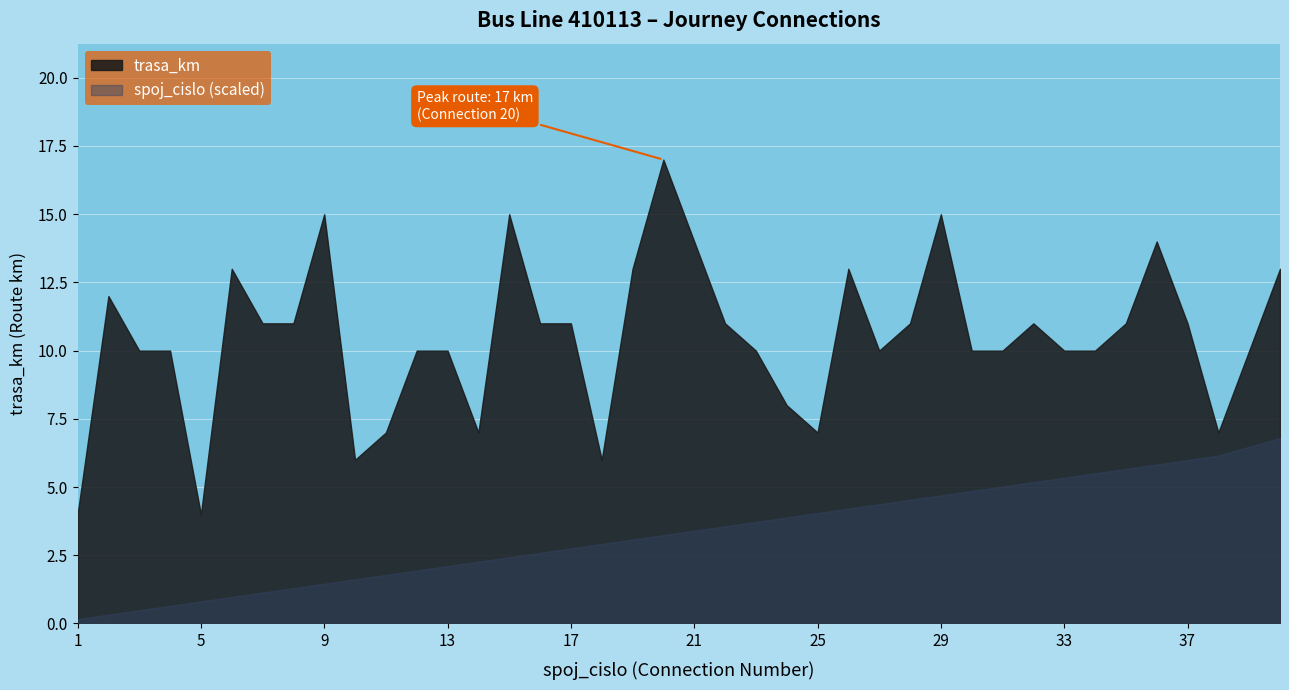

What is the minimum value shown in the chart?

0.2